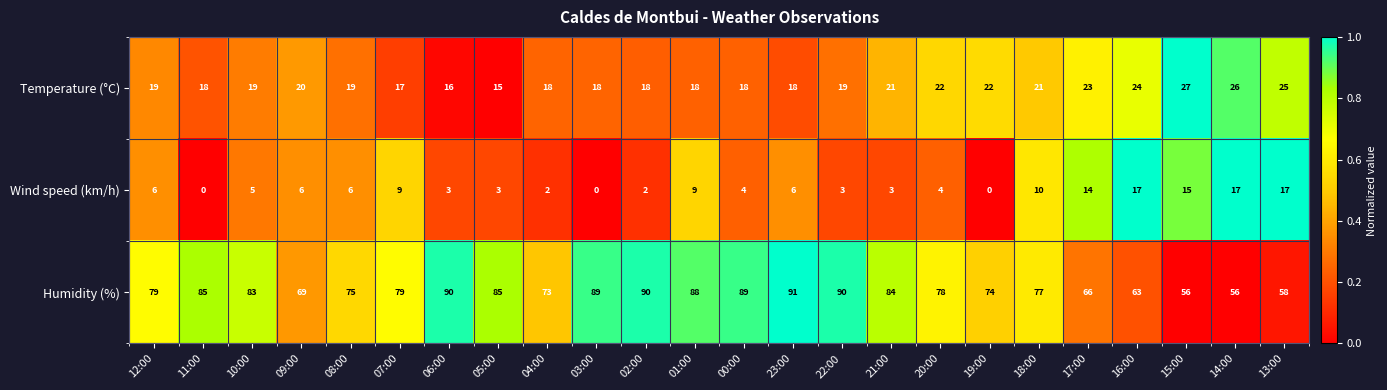

Between 06:00 and 15:00, which series saw the biggest shift?

Humidity (%)